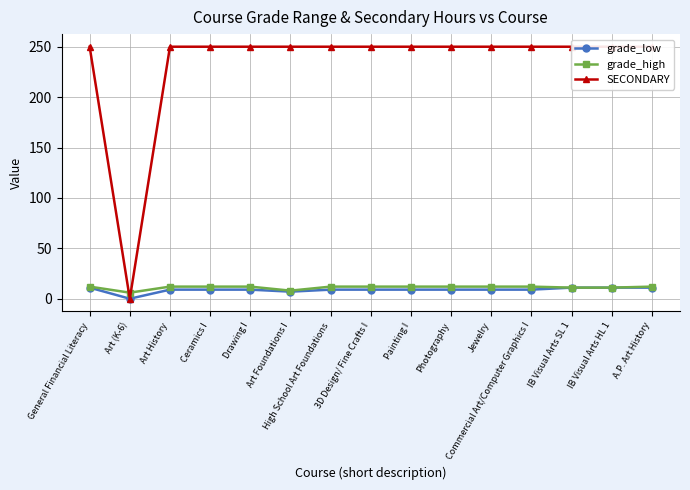

The value of grade_low at Art (K-6) is 6. True or false?

False